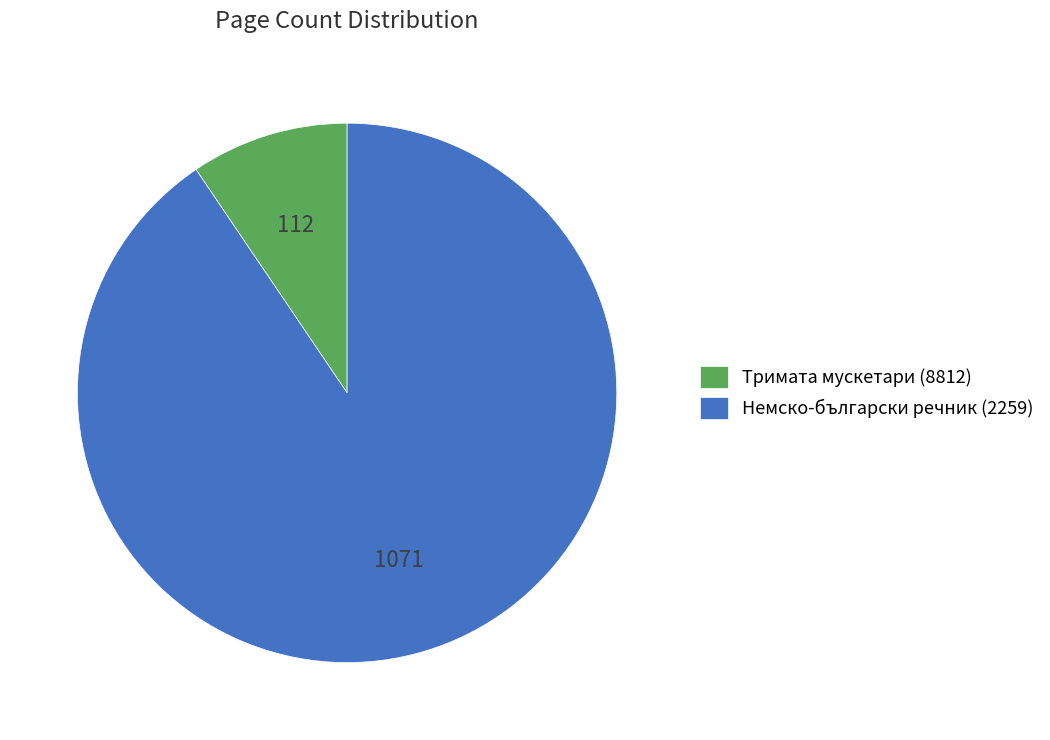

Which has a higher value, Тримата мускетари (8812) or Немско-български речник (2259)?

Немско-български речник (2259)